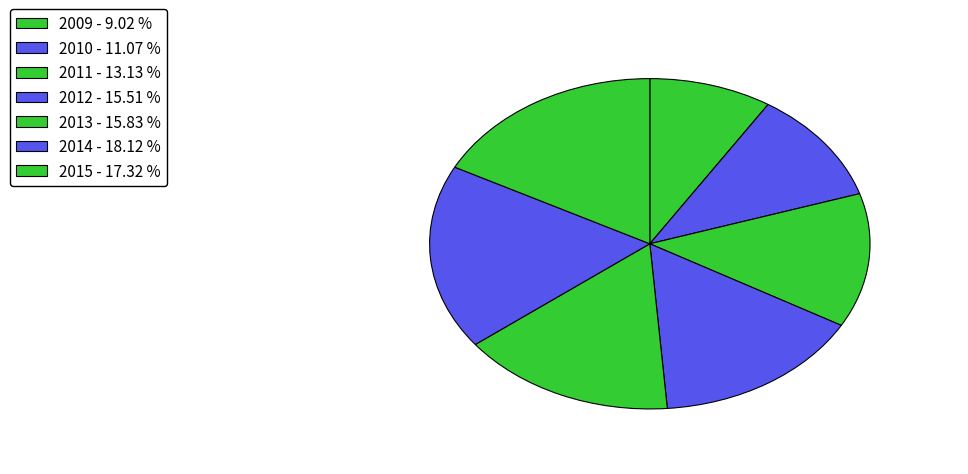

To the nearest percent, what is the difference between the largest and smallest slice percentages?

9%